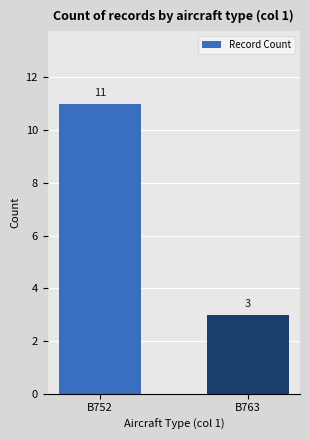

Read the value at B763.

3